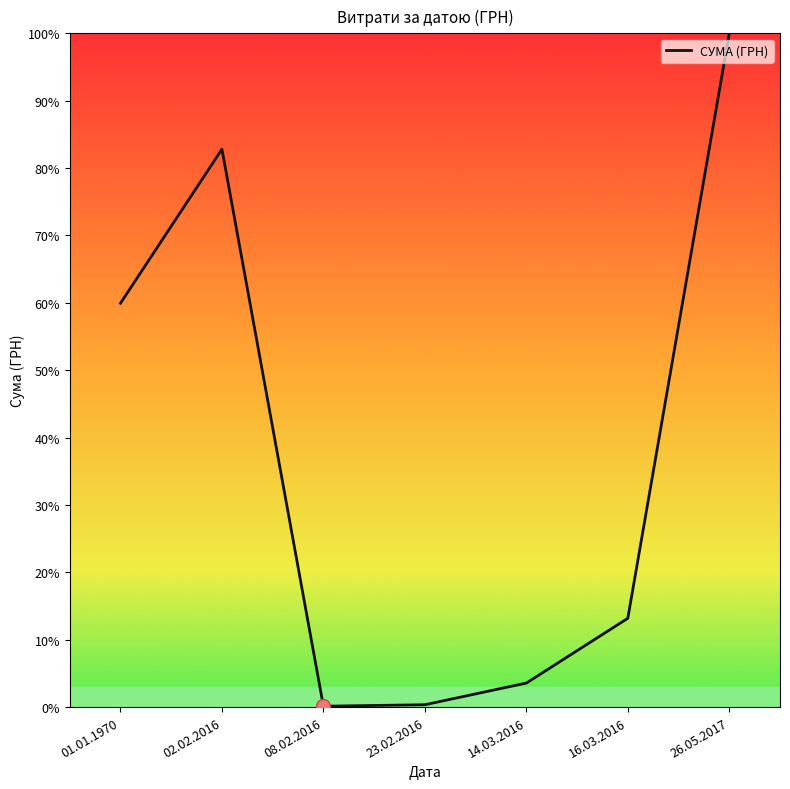

What is the minimum value shown in the chart?

0.1